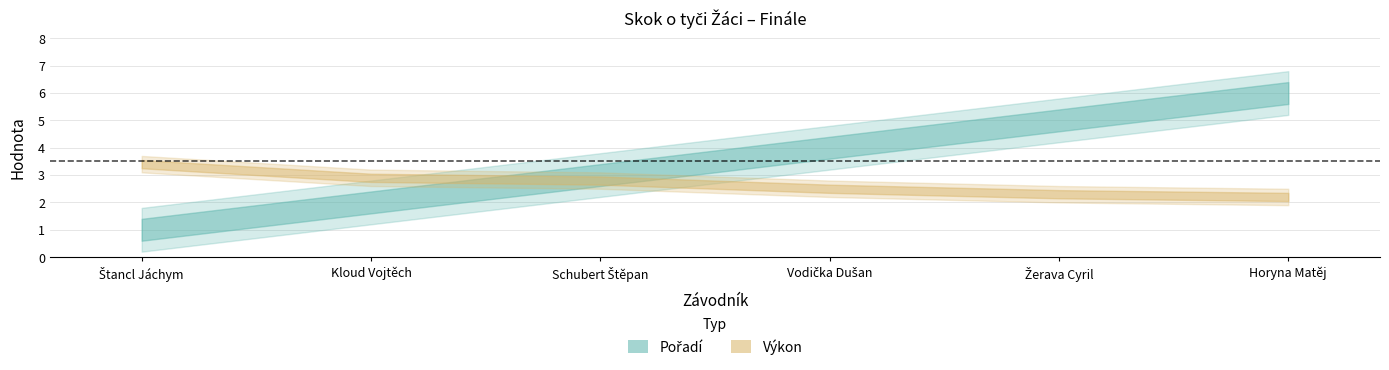

Which category has the lowest value in the Pořadí series?

Štancl Jáchym